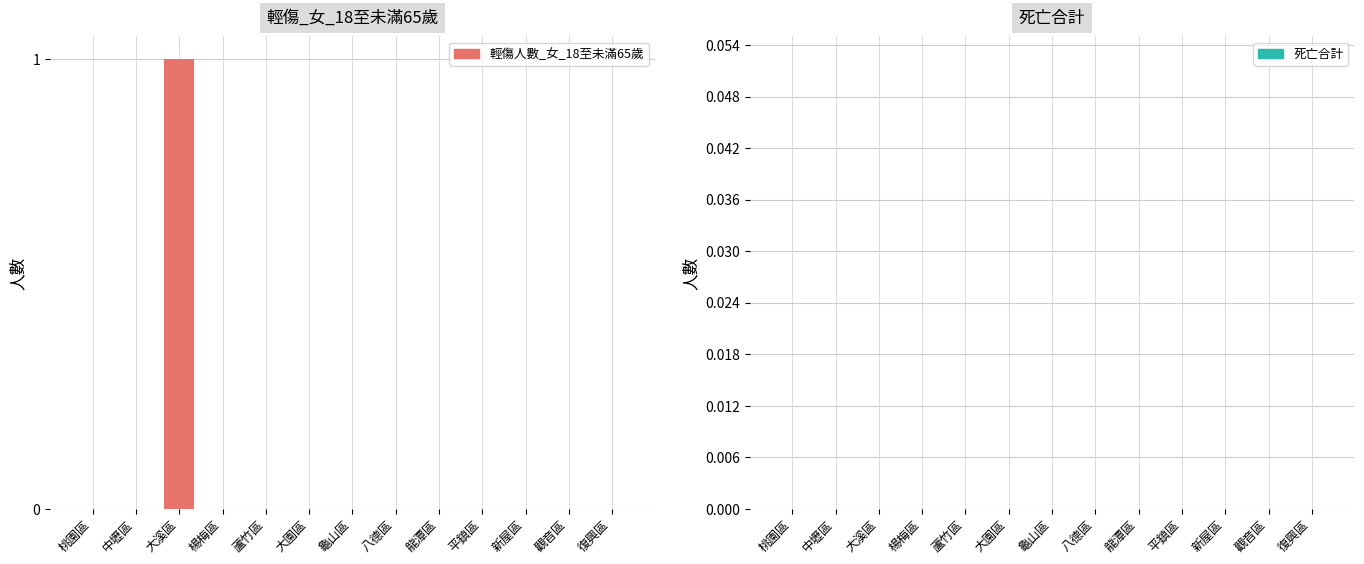

Count the number of data series in this chart.

1